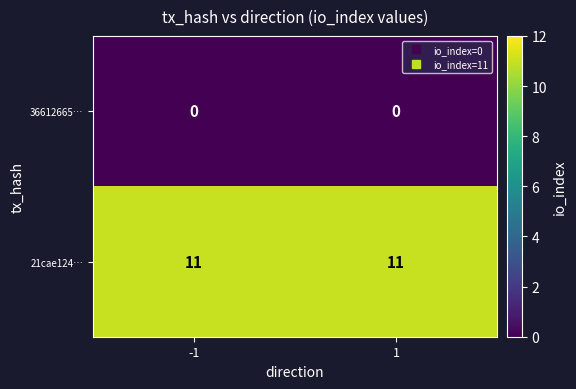

Is it true that 21cae124… equals 7 at -1?

False